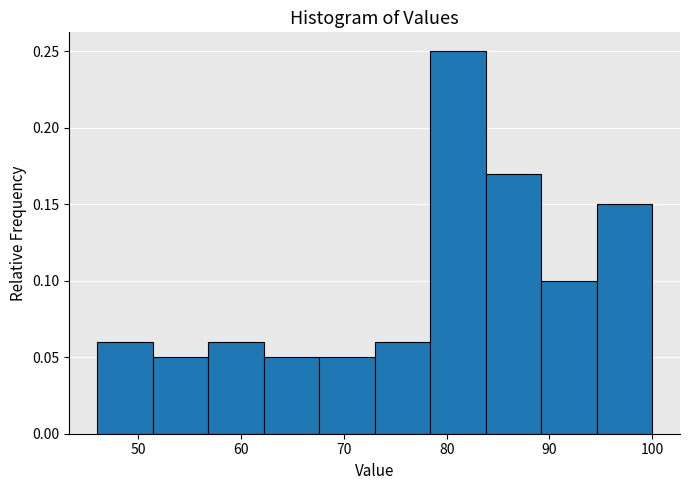

What is the height of the bar covering 89.2 to 94.6 on the x-axis? Neither the bar edges nor the heights are printed on the chart, so give them approximately, as read against the axes.

0.10